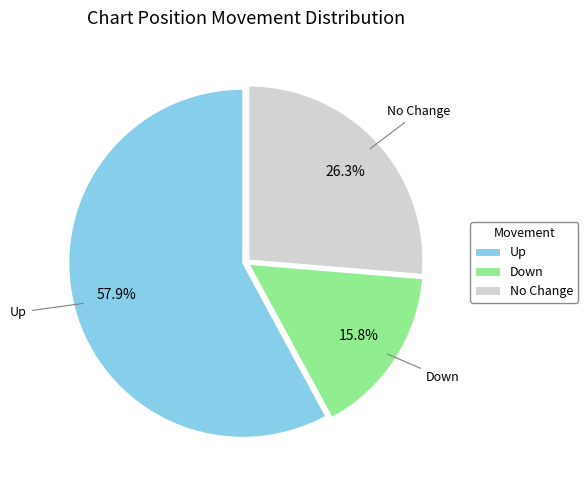

Which slice is the largest?

Up